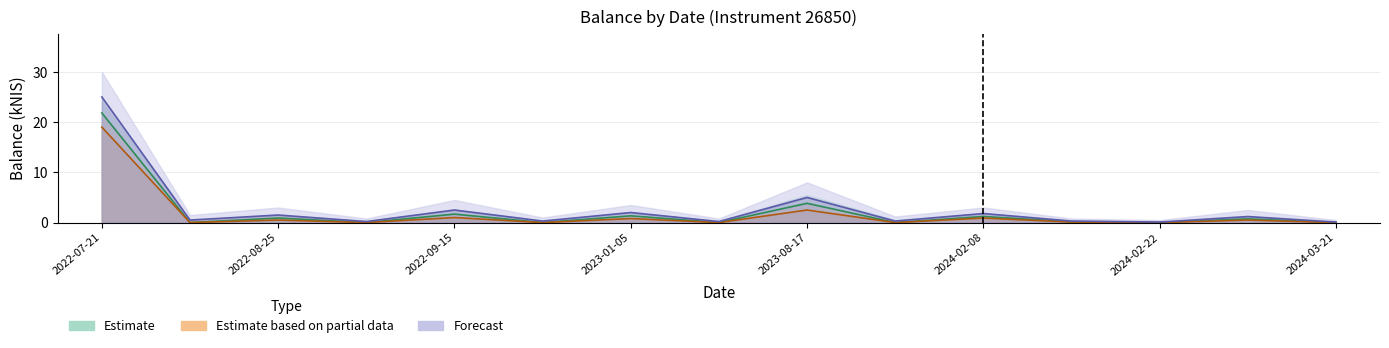

At how many categories does at least one series exceed 12?

1